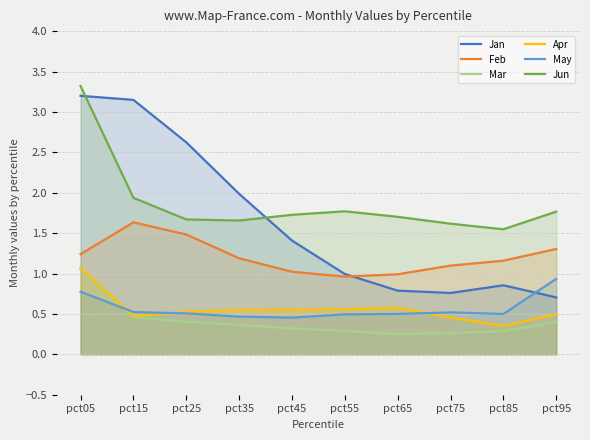

Which has a higher value, pct05 or pct45?

pct05